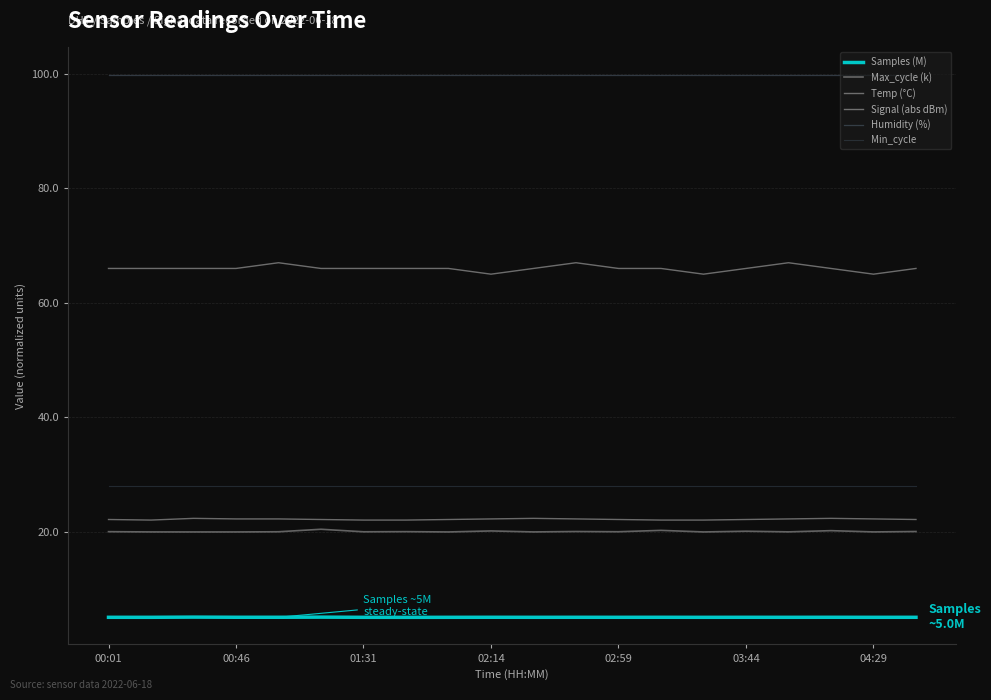

Is this an area chart (filled region under the line)?

No